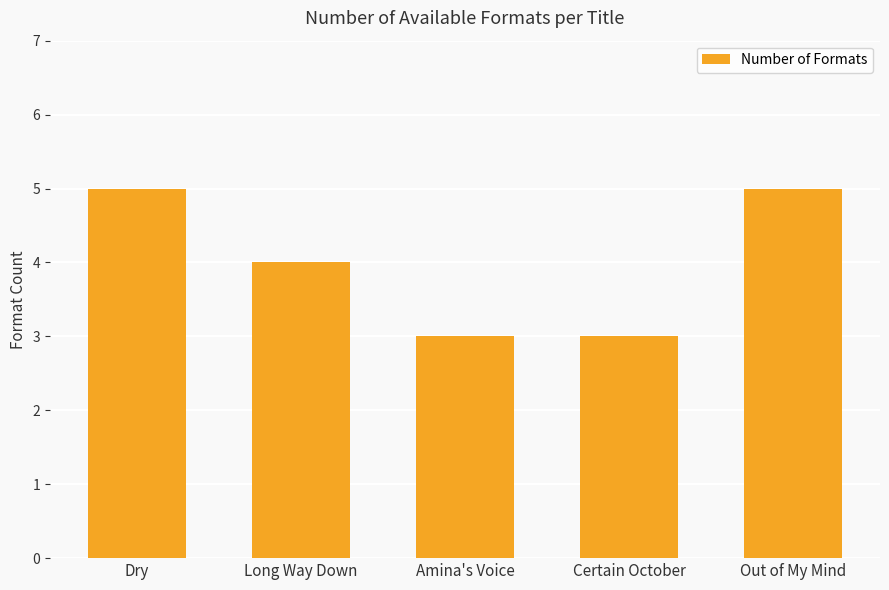

What is the minimum value shown in the chart?

3